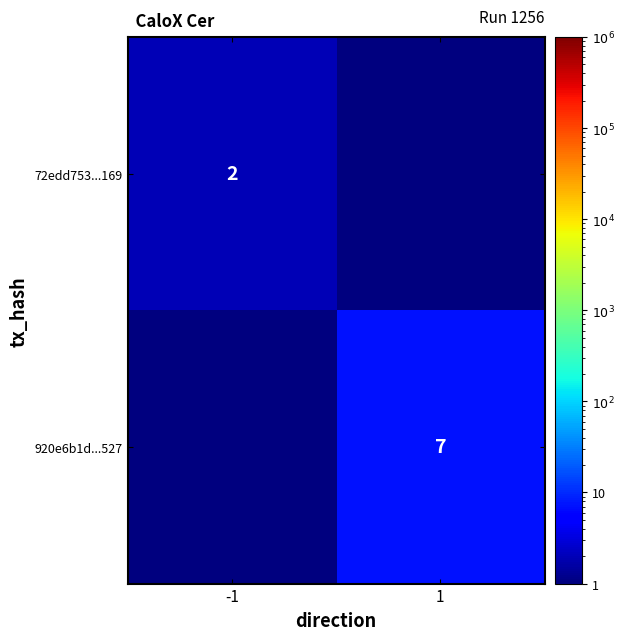

What is the maximum value shown in the chart?

7.0